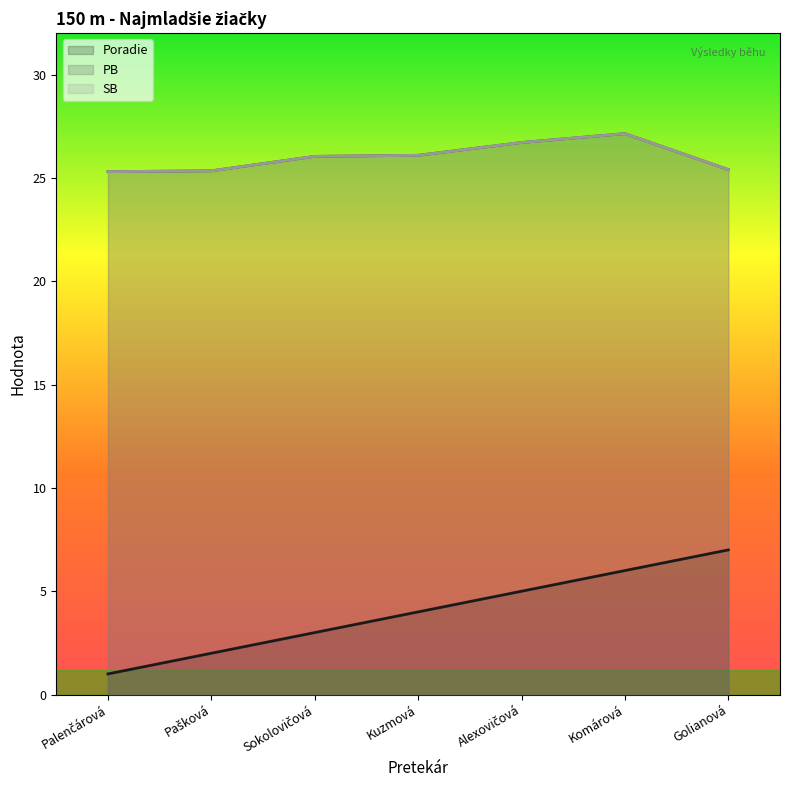

Between Pašková and Kuzmová, which is larger?

Kuzmová